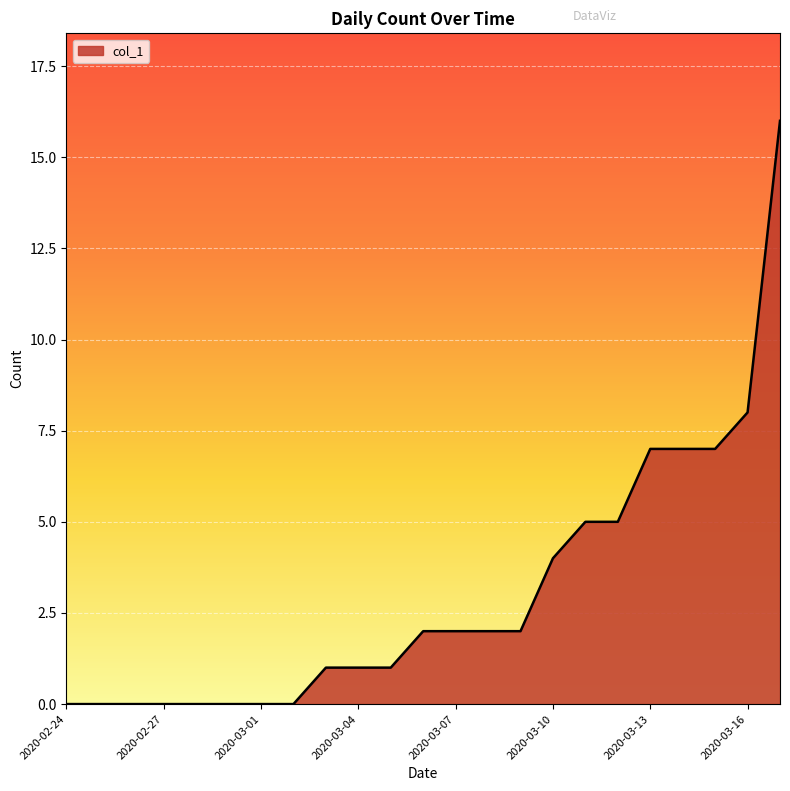

What is the difference between the maximum and minimum values?

16